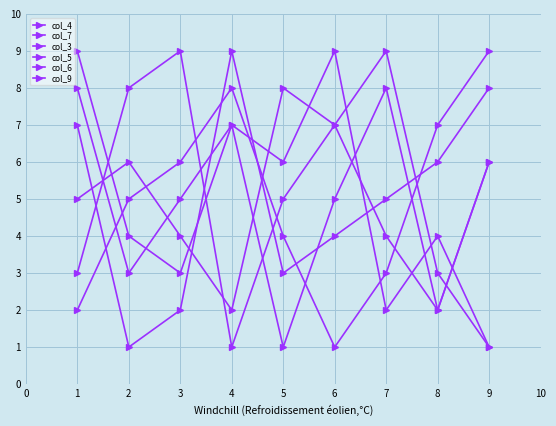

Between which two adjacent categories do col_3 and col_7 first intersect?

2 and 3